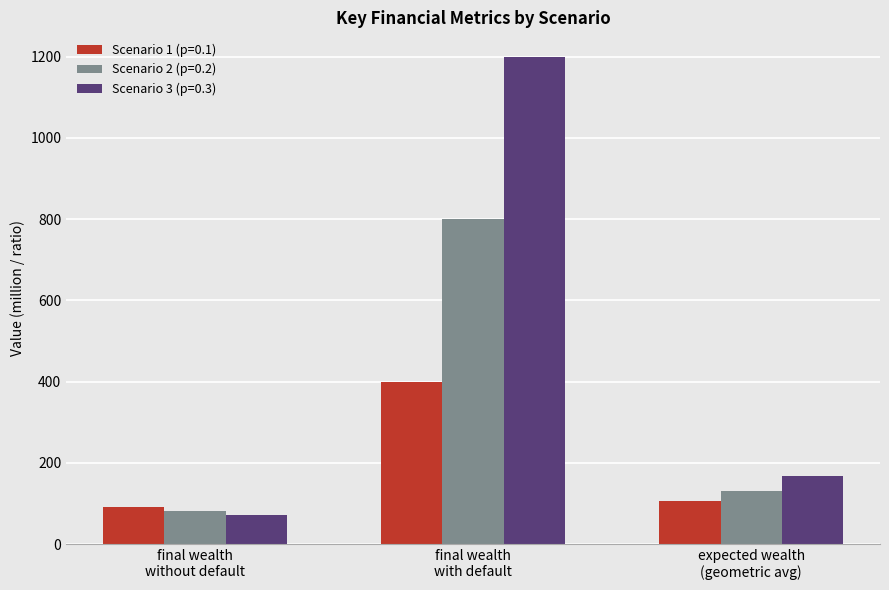

Which series has the largest range (max minus min)?

Scenario 3 (p=0.3)